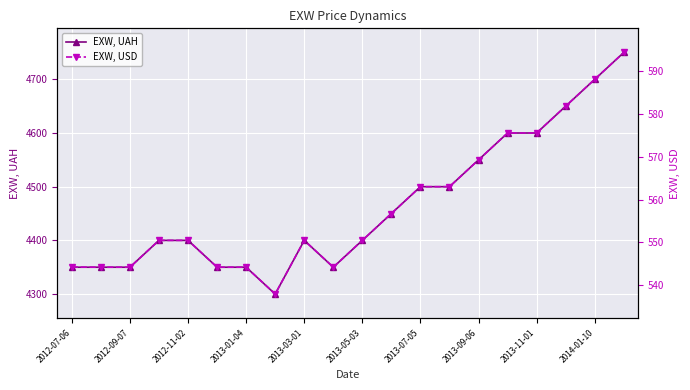

What is the maximum value for EXW, USD?

594.3